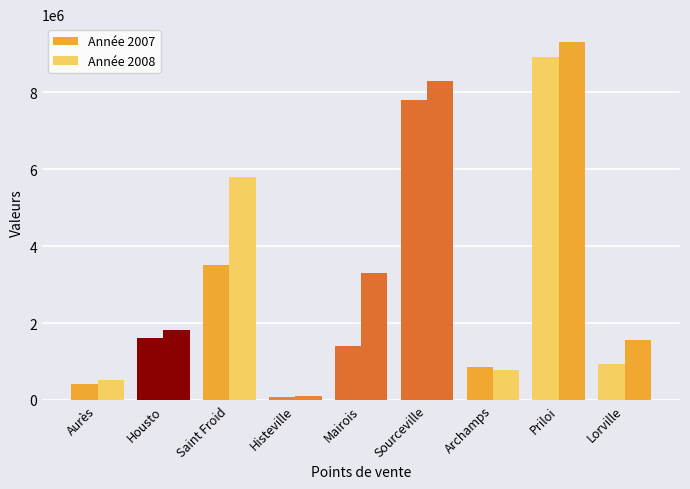

At which label is Année 2008 closest to 4700000?

Saint Froid